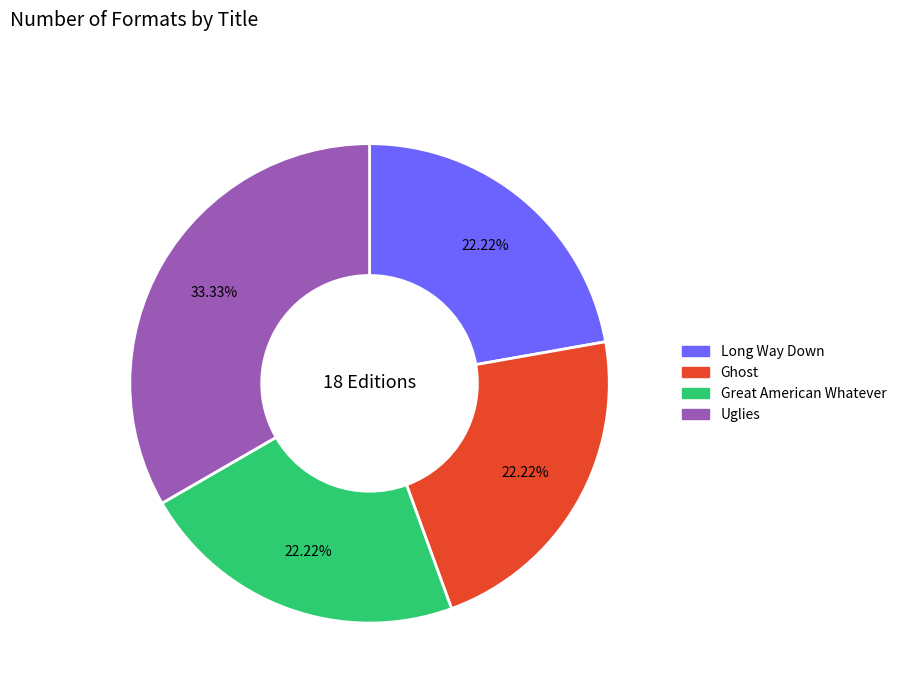

Which has a higher value, Long Way Down or Uglies?

Uglies